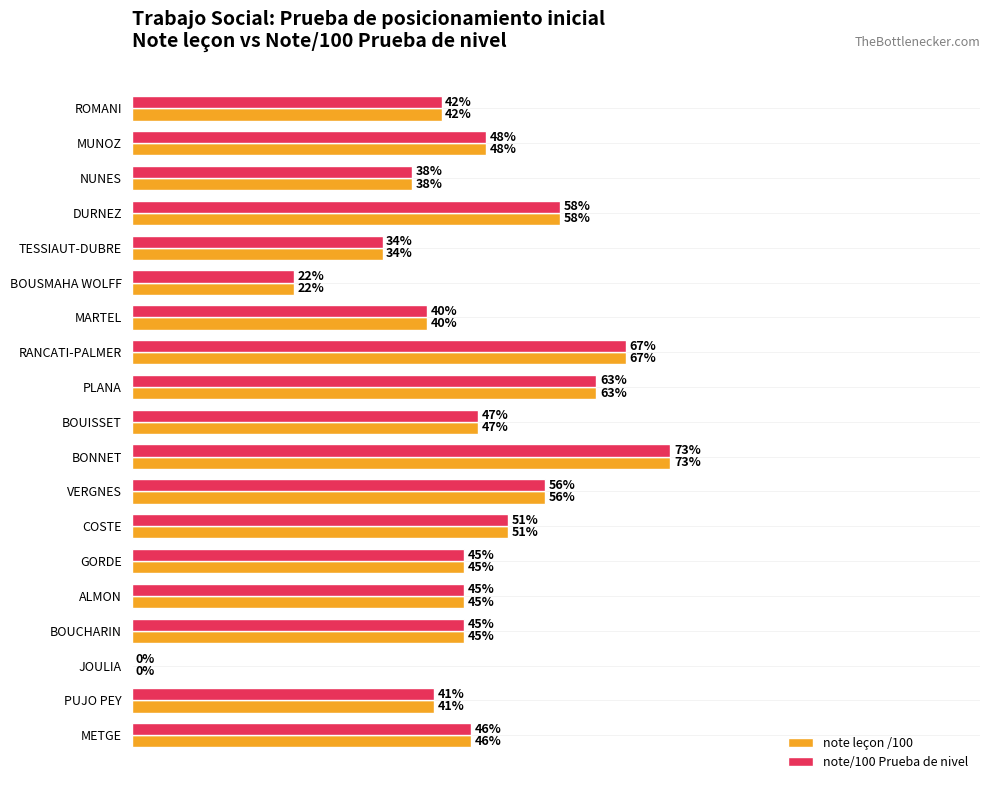

At which category is the sum across all series the highest?

BONNET